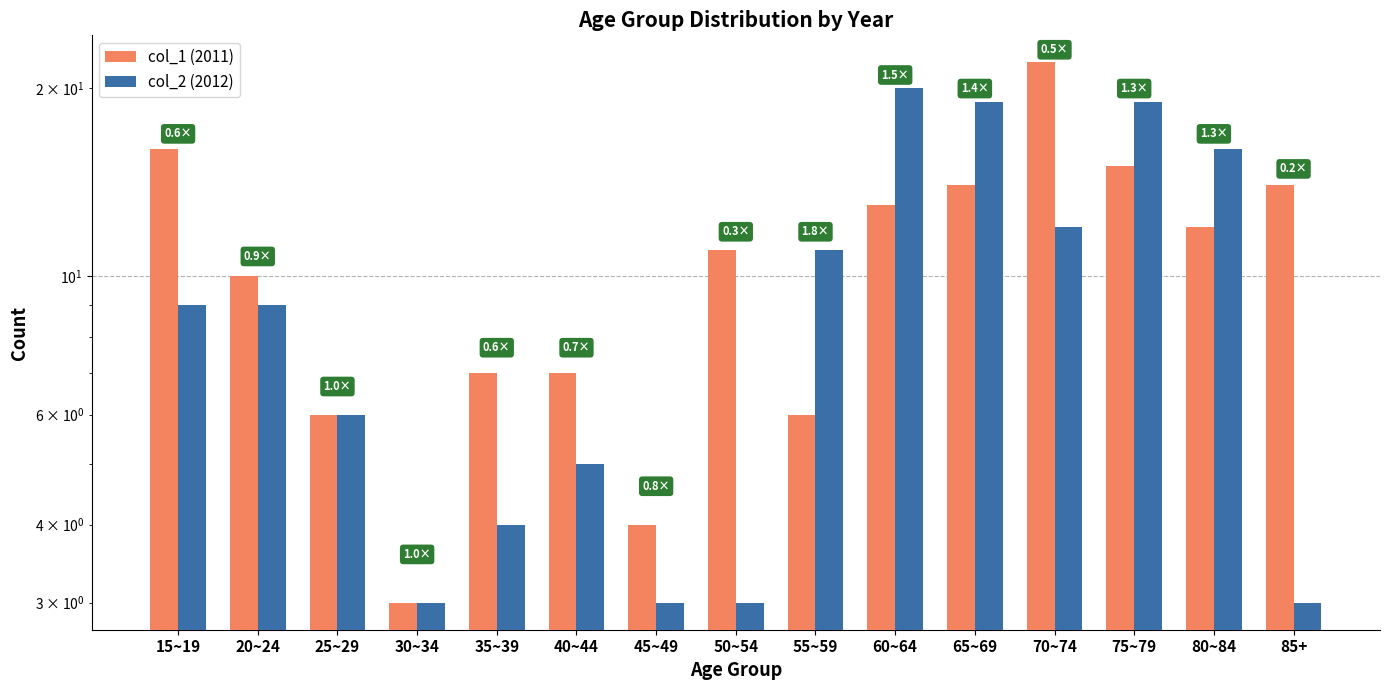

Which series has the largest total across all categories?

col_1 (2011)